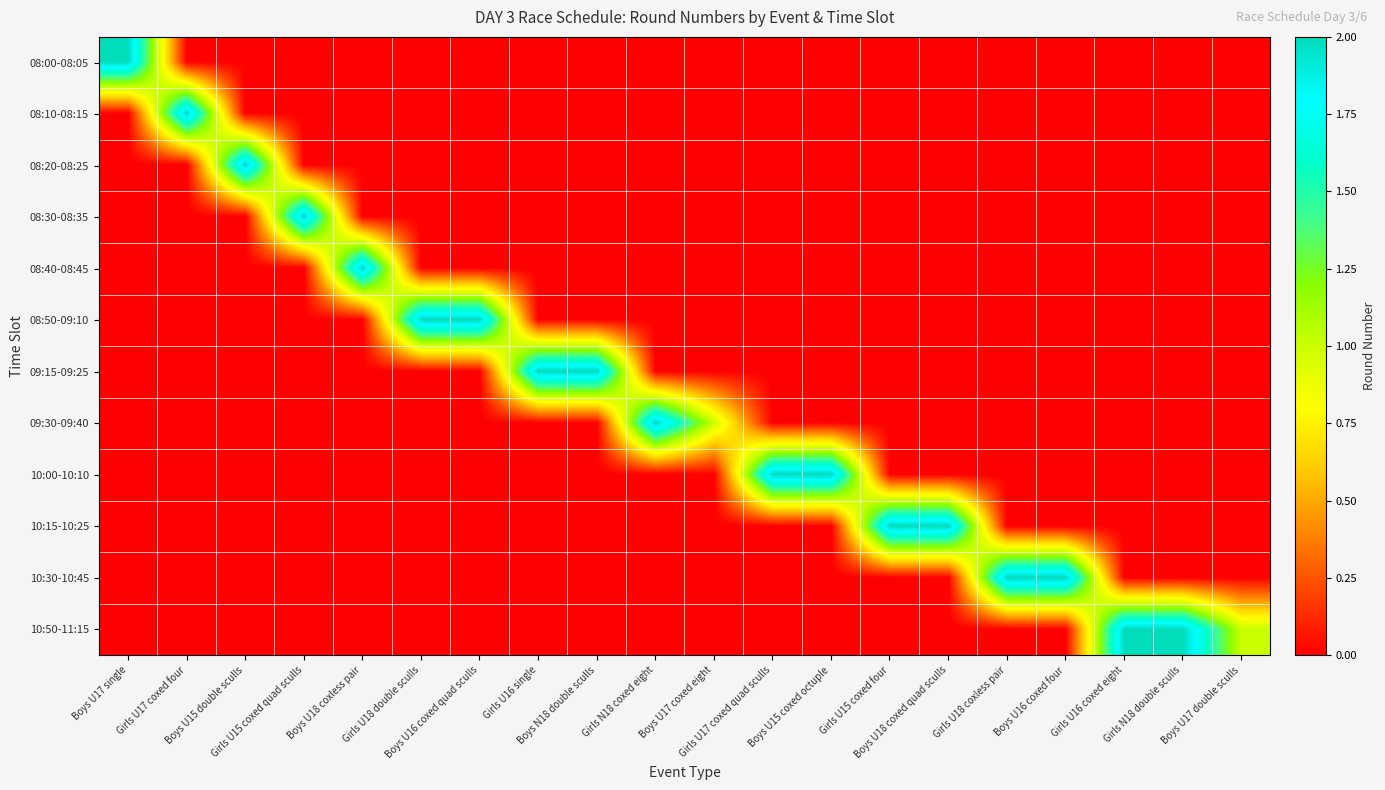

At how many categories does at least one series exceed 1?

18